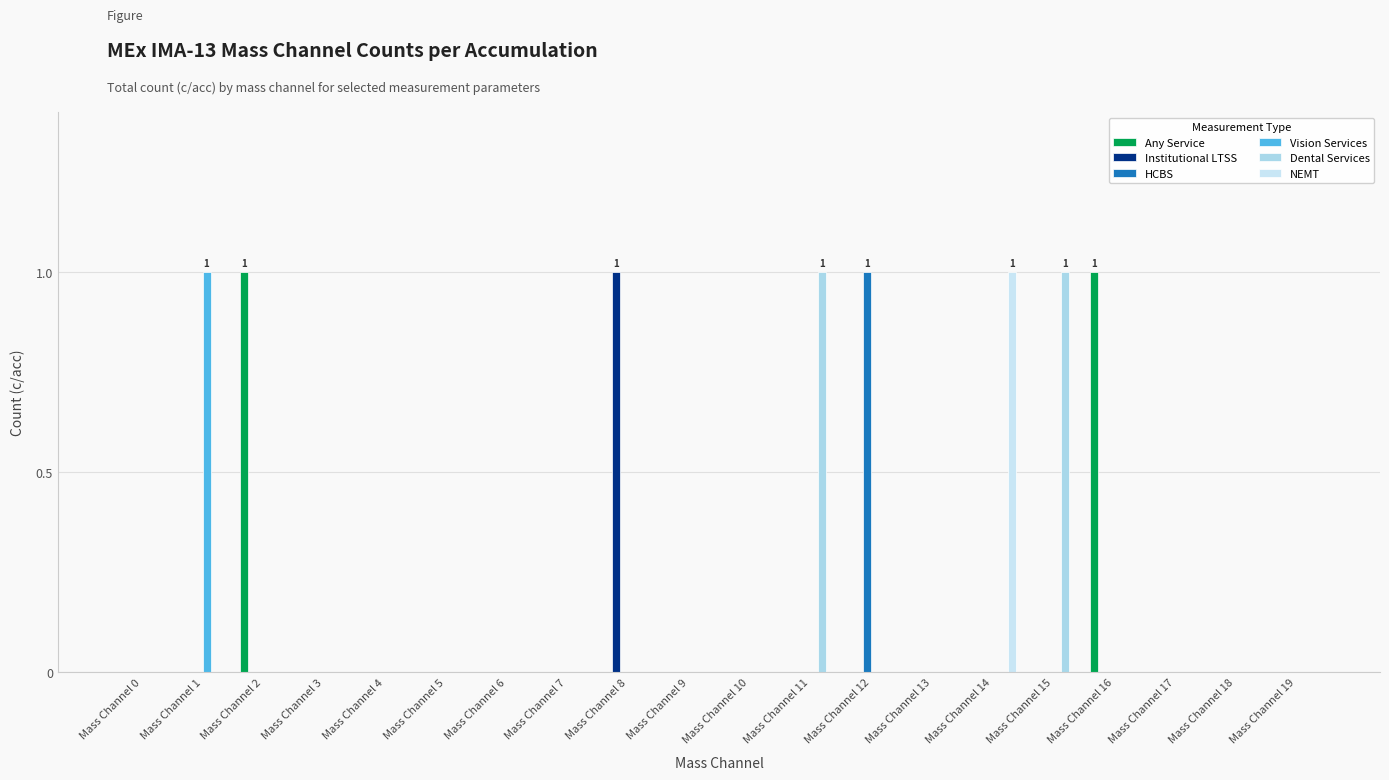

List the series in order of their peak value, lowest first.

Any Service, Institutional LTSS, HCBS, Vision Services, Dental Services, NEMT